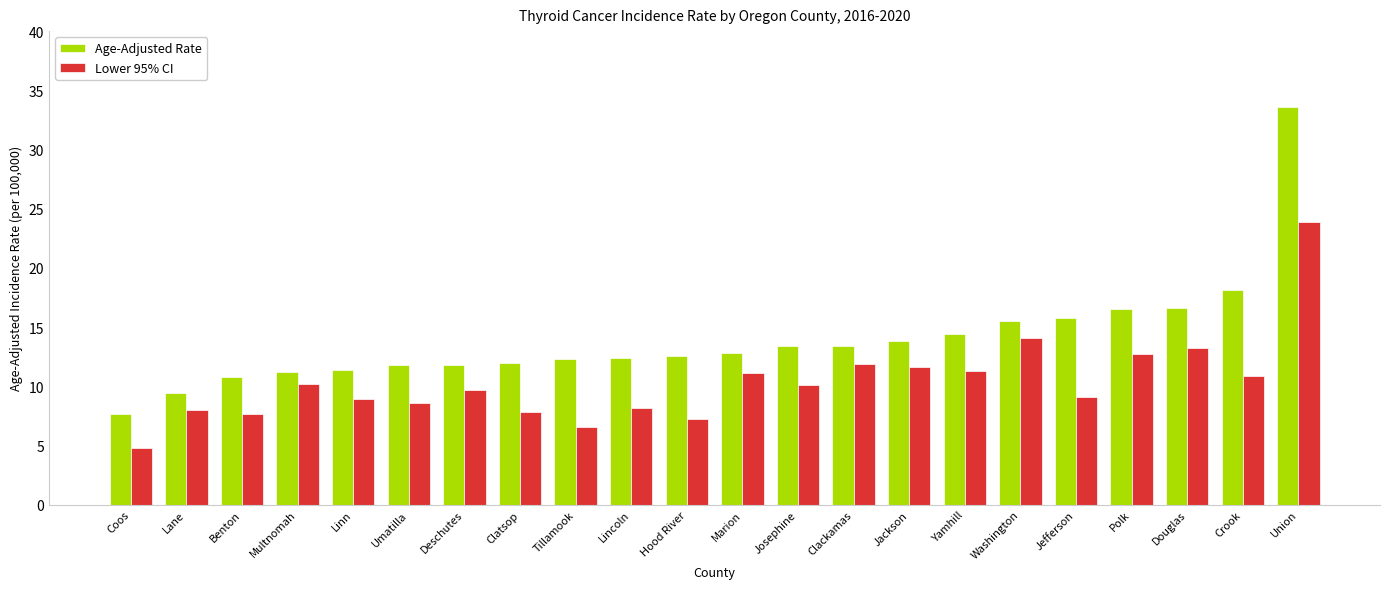

What is the difference between the highest and lowest values at Lane?

1.4